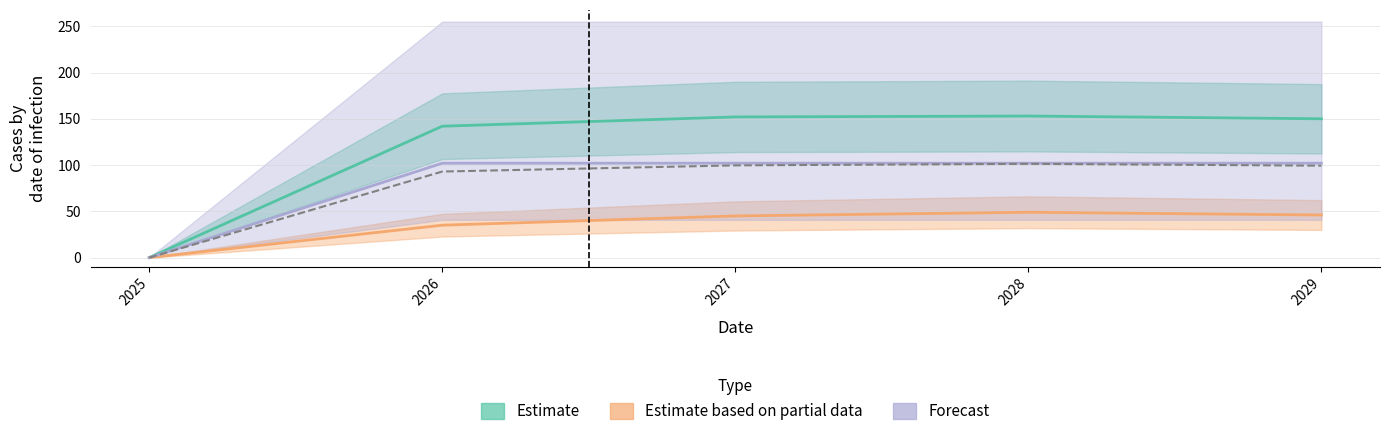

At which category is the sum across all series the highest?

2028